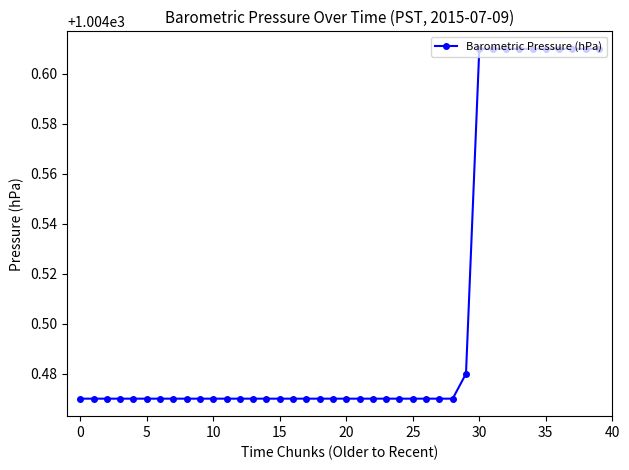

What is the difference between the maximum and second lowest values?

0.1